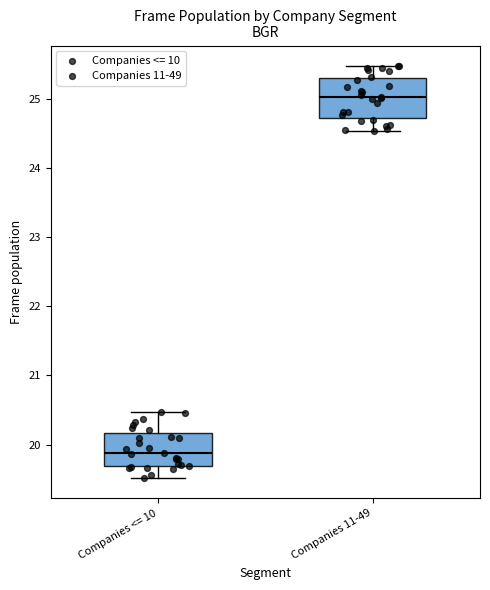

Reading left to right, read every box against the y-axis: the position of its median line, the range the box covers, and the ends of its whiskers. The values are not printed on the chart, so give them approximately, as read against the axis.

Companies <= 10: median 19.9, box 19.7 to 20.2, whiskers 19.5 to 20.5
Companies 11-49: median 25.0, box 24.7 to 25.3, whiskers 24.5 to 25.5